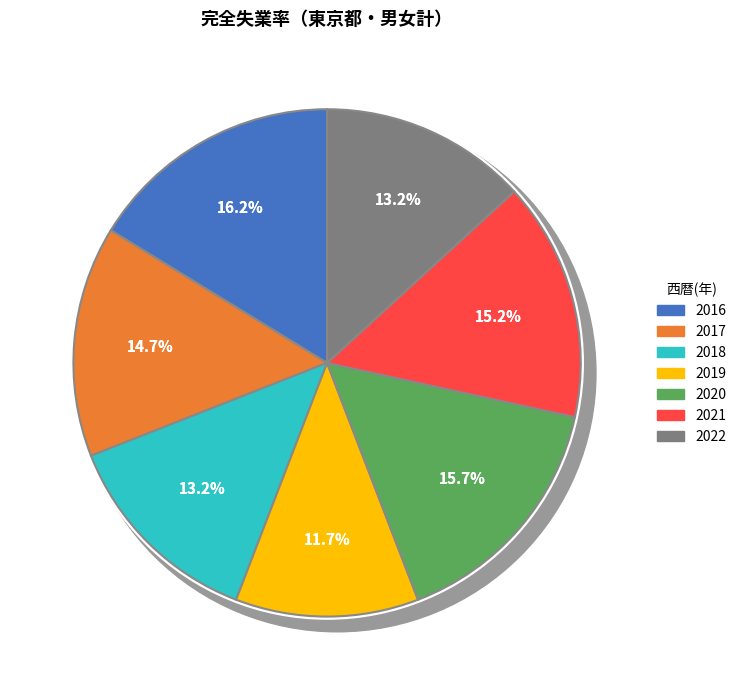

Rank the categories by value from highest to lowest.

2016, 2020, 2021, 2017, 2018, 2022, 2019